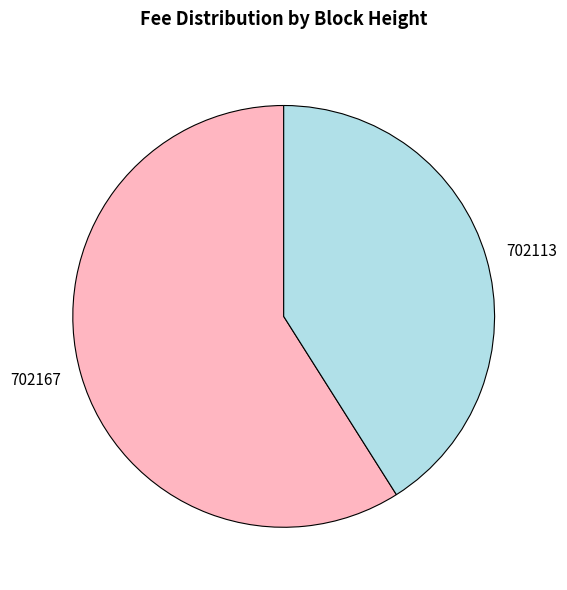

Which has a higher value, 702113 or 702167?

702167